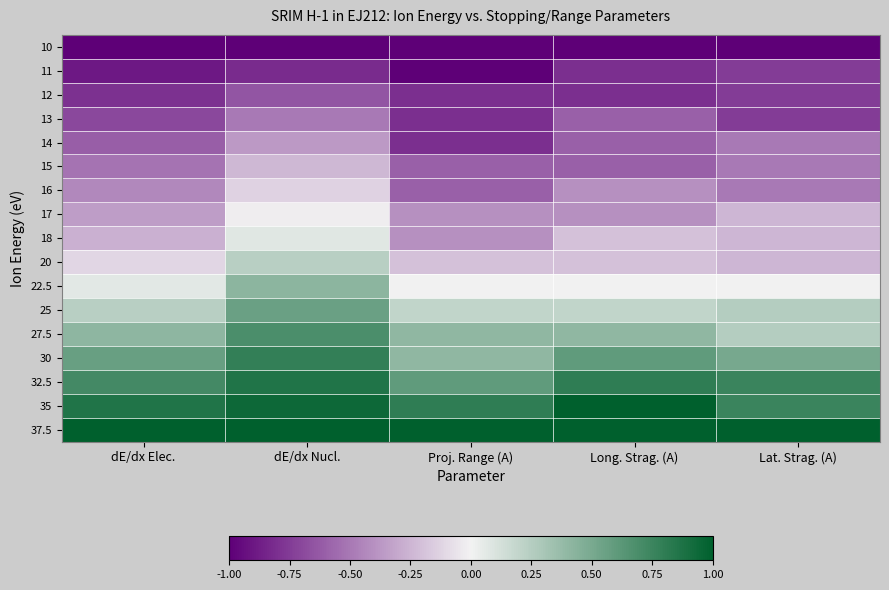

At which category does the chart reach its peak across all series?

Long. Strag. (A)